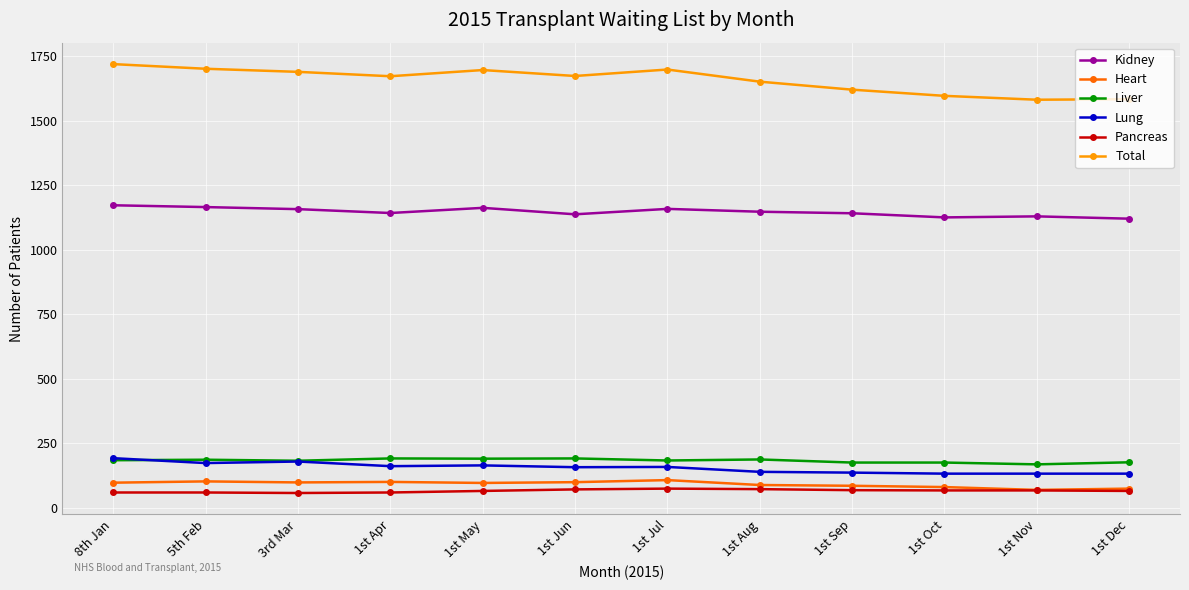

Between 1st May and 1st Dec, which series saw the biggest shift?

Total